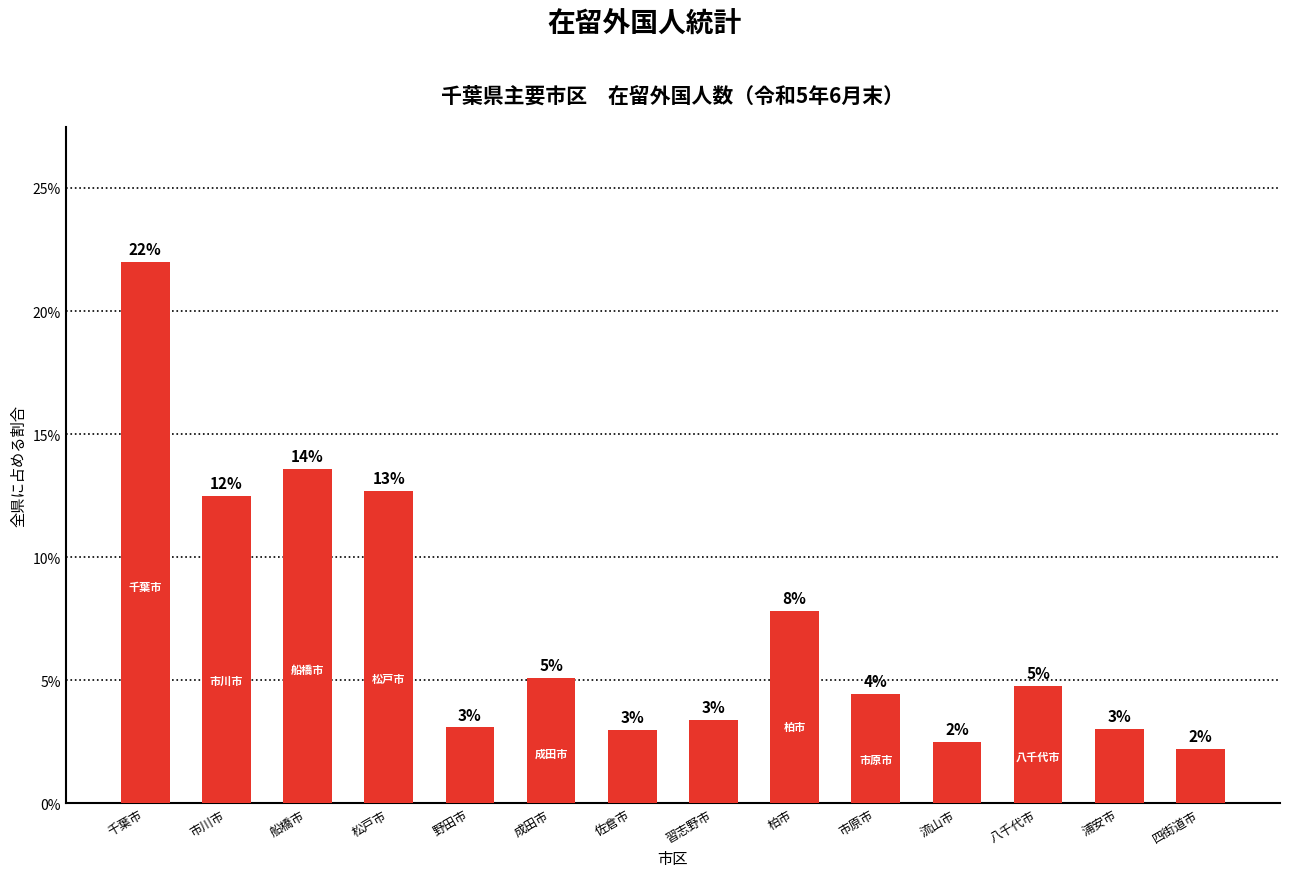

Reading right to left, transcribe all the data shown in this chart.

0.0	0.0	0.0	0.0	0.0	0.1	0.0	0.0	0.1	0.0	0.1	0.1	0.1	0.2